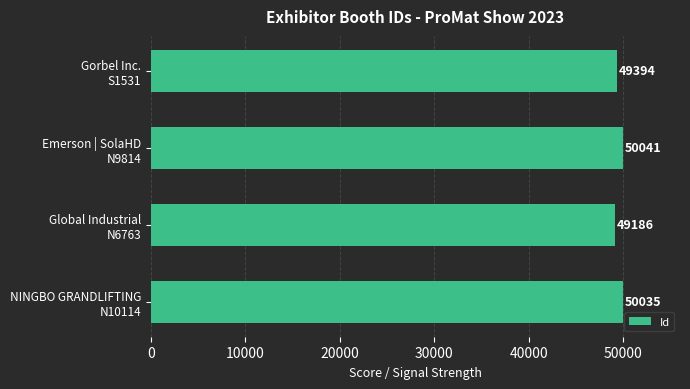

List the labels in order of value, largest first.

Emerson | SolaHD
N9814, NINGBO GRANDLIFTING
N10114, Gorbel Inc.
S1531, Global Industrial
N6763